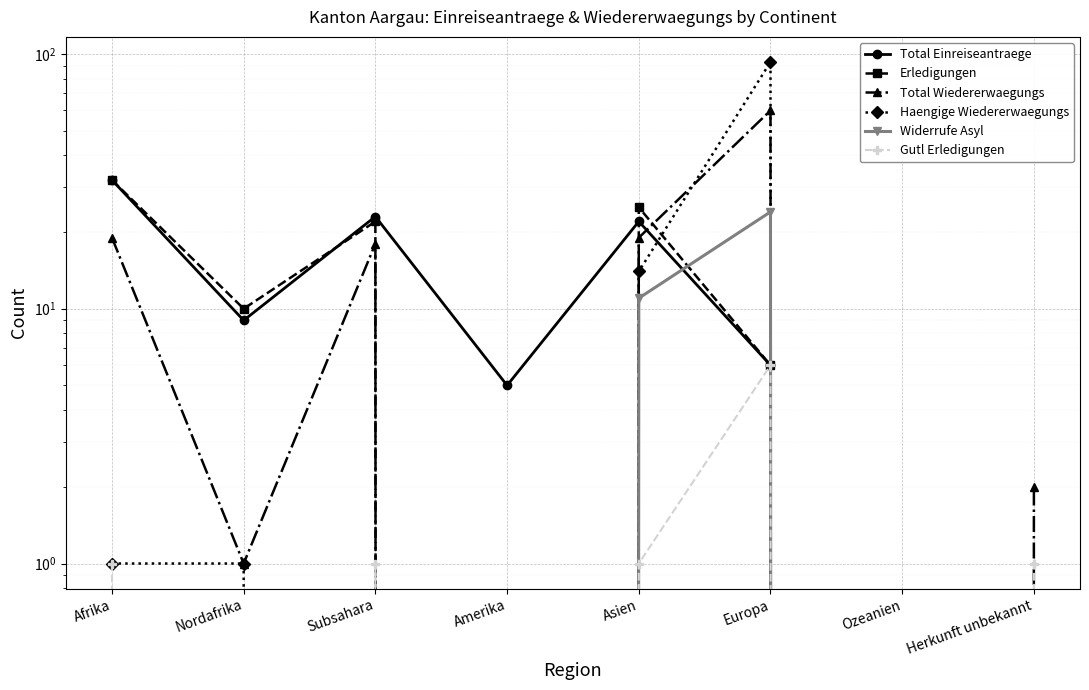

The Widerrufe Asyl series shows 14 at Herkunft unbekannt. True or false?

False